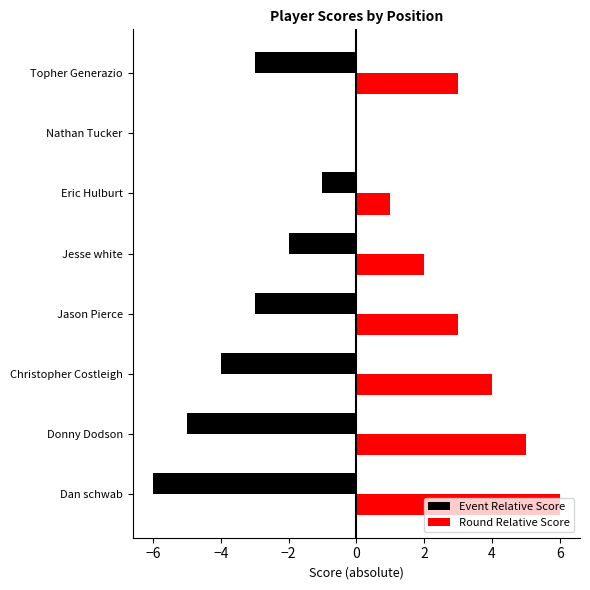

Is it true that Event Relative Score equals -1 at Eric Hulburt?

True